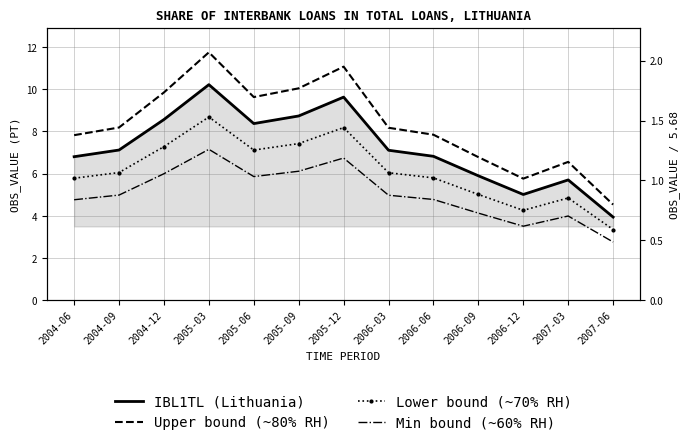

True or false: IBL1TL (Lithuania) and Lower bound (~70% RH) intersect in this chart.

False